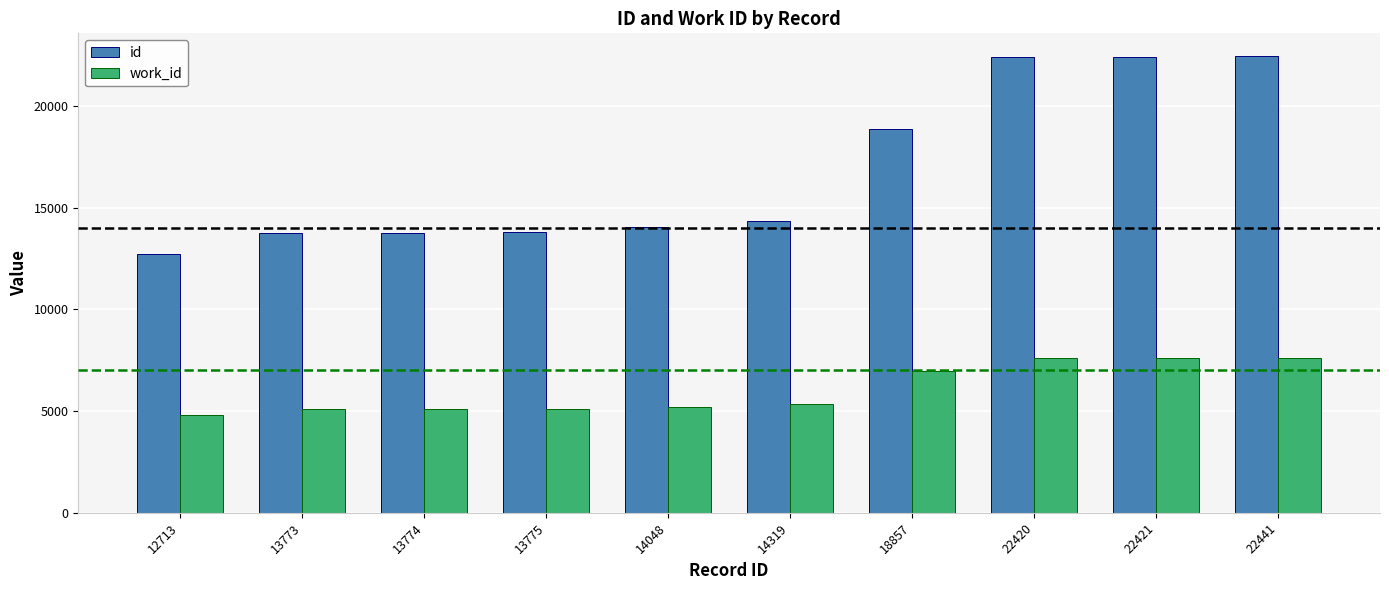

Is the value of id at 22420 greater than the value of work_id at 13775?

Yes